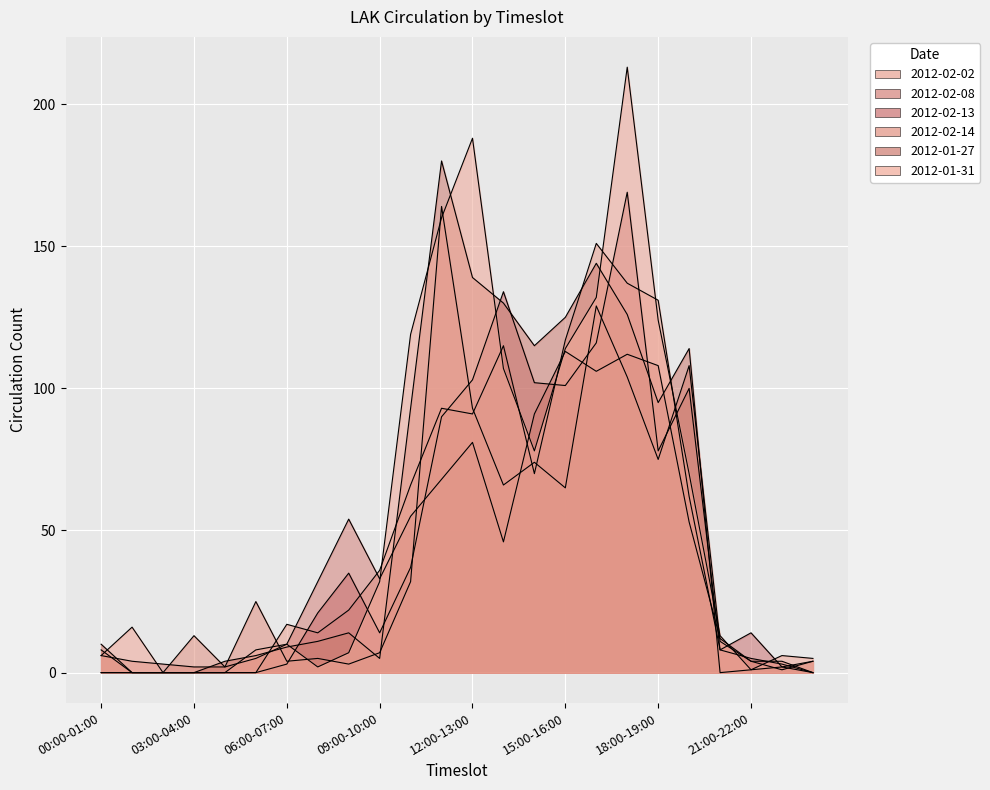

What are all the series names shown in the legend?

2012-02-02, 2012-02-08, 2012-02-13, 2012-02-14, 2012-01-27, 2012-01-31